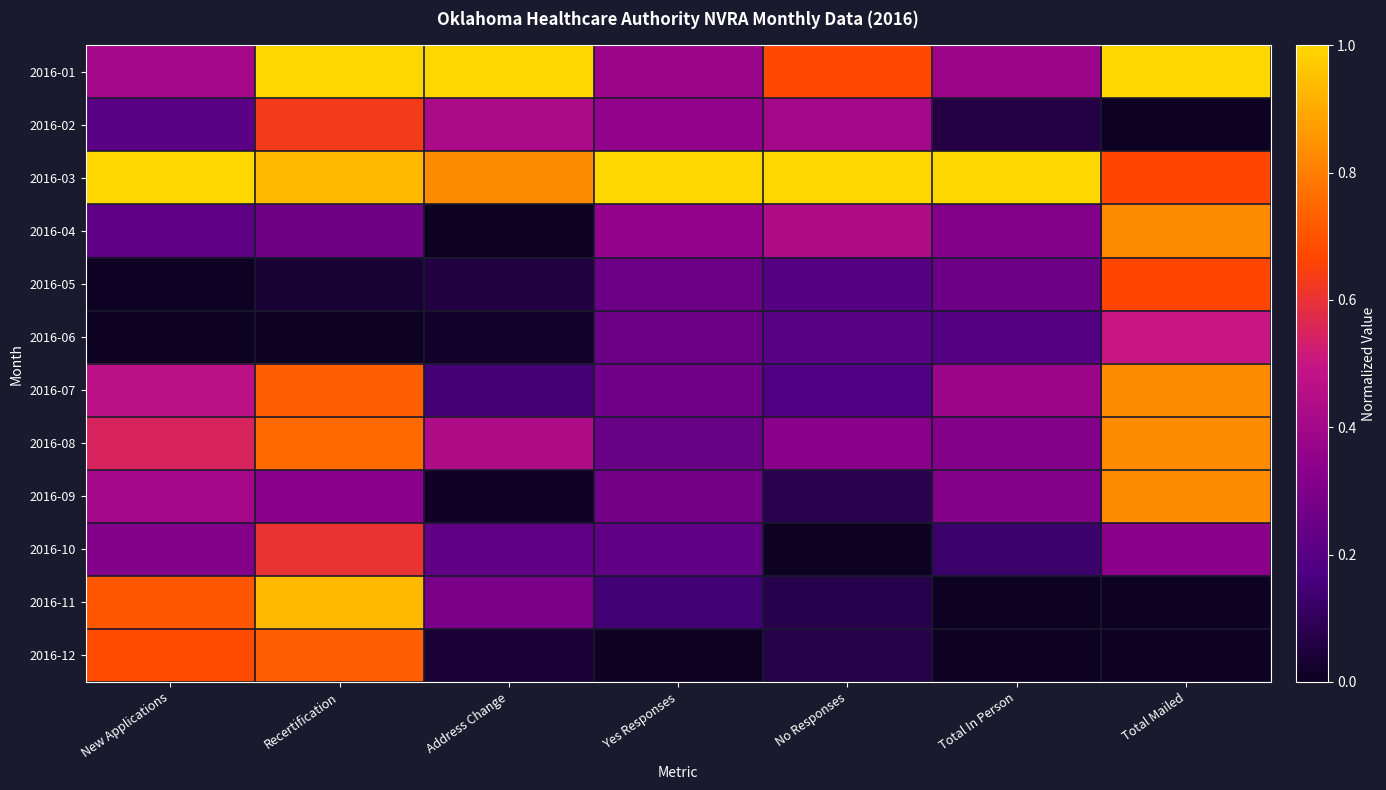

At how many categories does at least one series exceed 0?

7